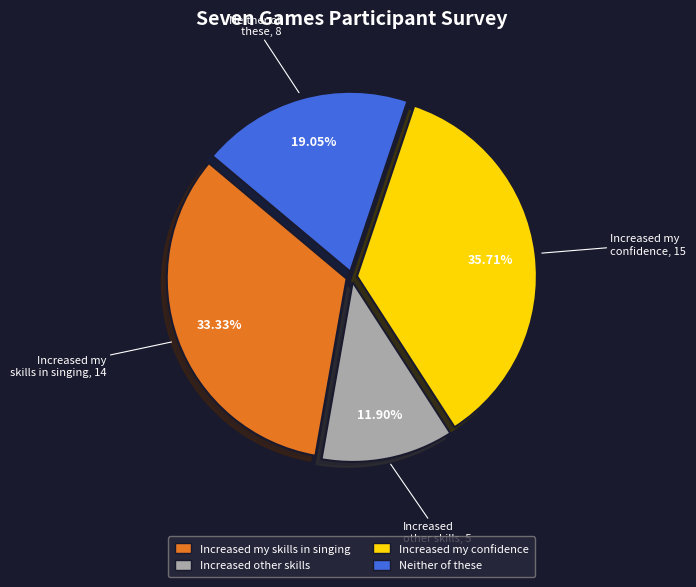

To the nearest percent, what is the combined percentage of Increased my skills in singing and Neither of these?

52%